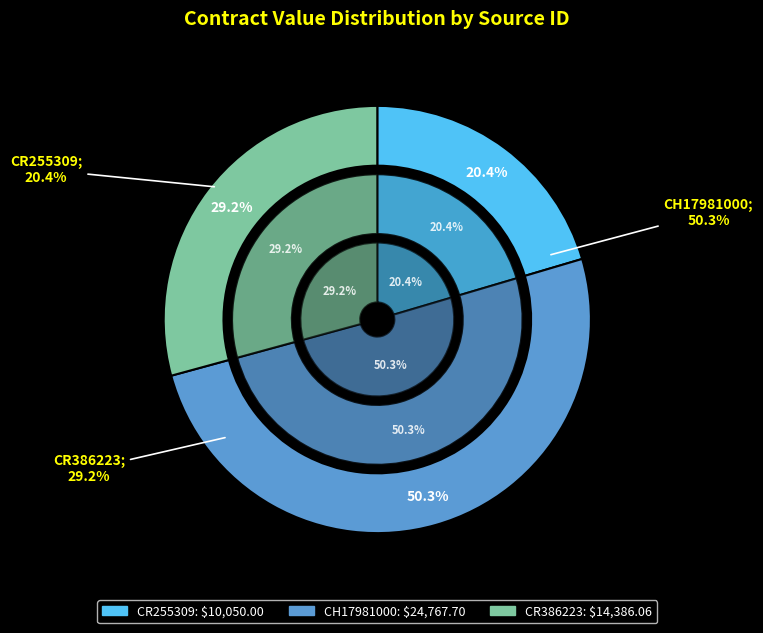

Rank the categories by value from lowest to highest.

CR255309, CR386223, CH17981000